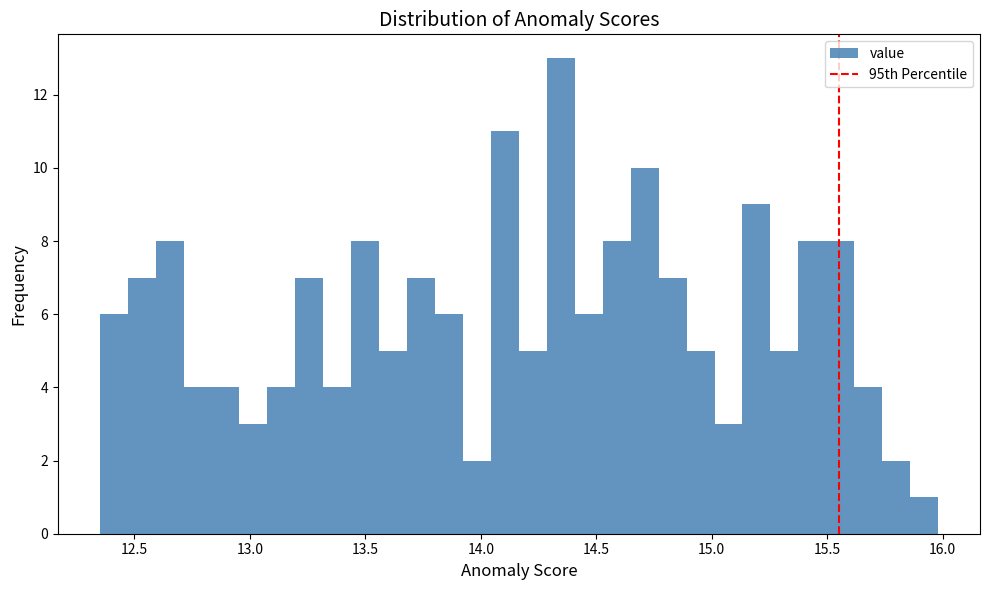

Read against the x-axis, roughly where is the centre of the tallest bar?

14.35